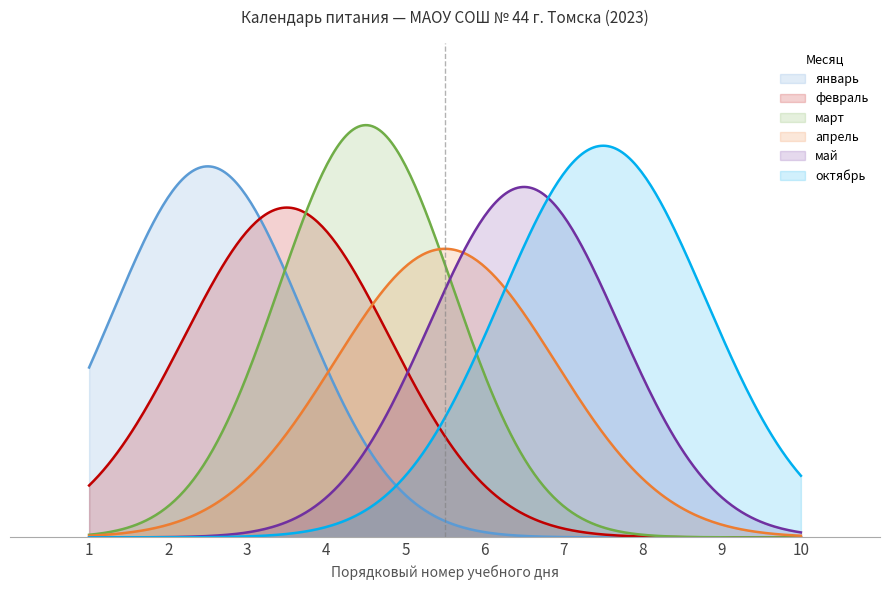

Is it true that январь equals 9 at 8?

True